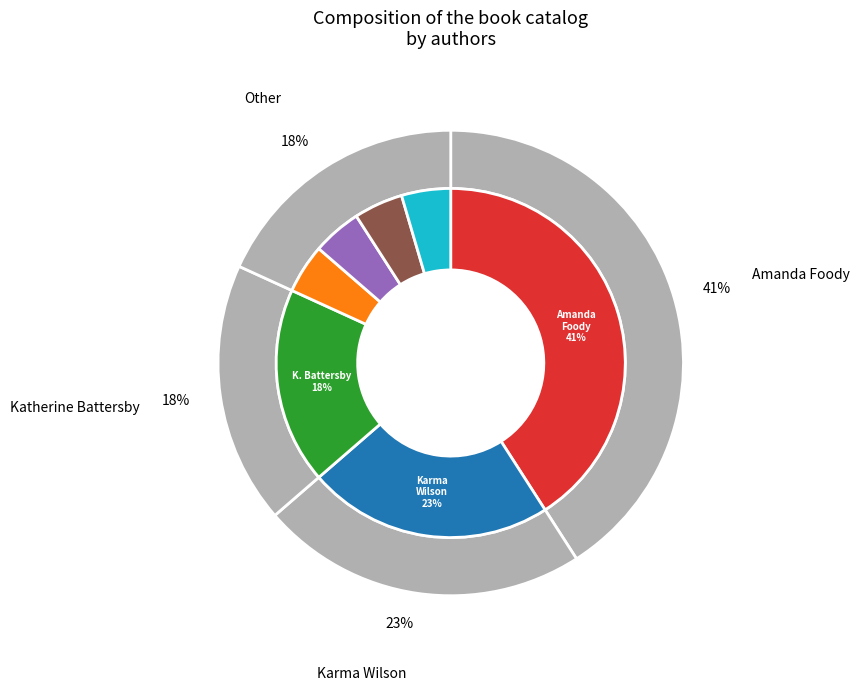

How many slices are in this pie chart?

4